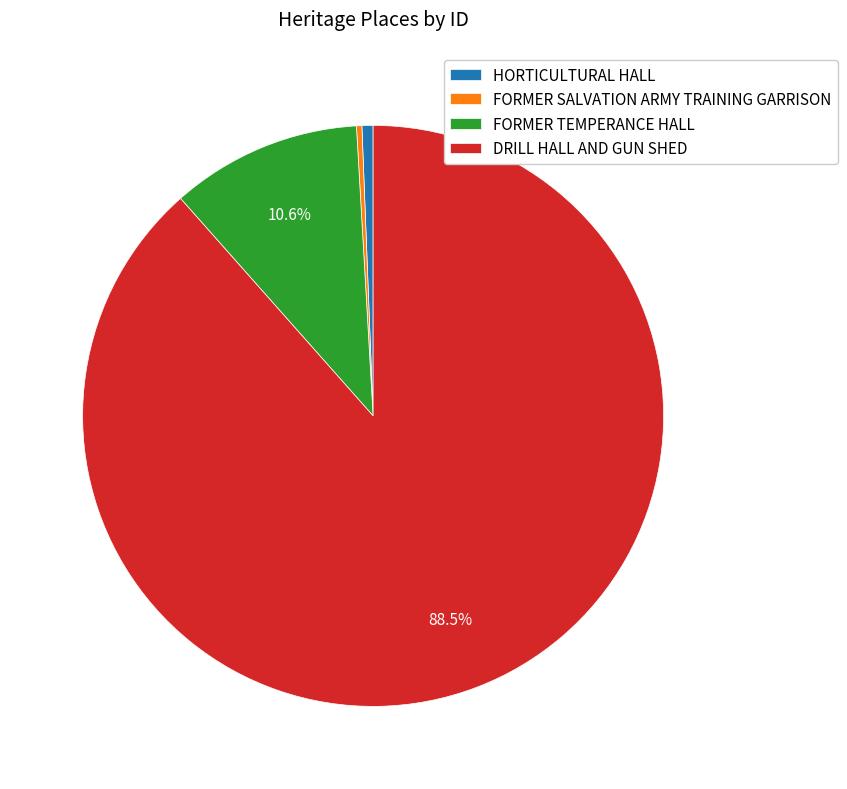

True or false: FORMER TEMPERANCE HALL accounts for 11% of the total.

True